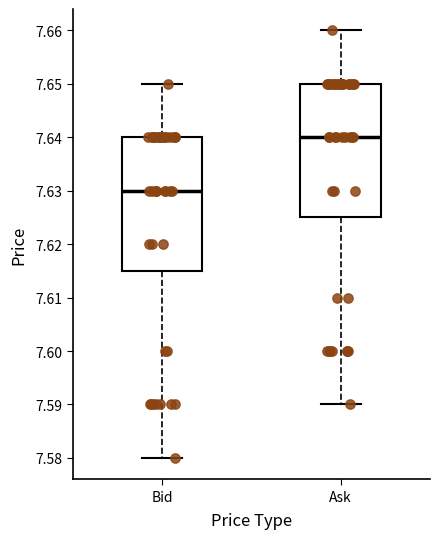

Where does the median line of the box for Bid sit on the y-axis? The values are not printed on the chart, so give them approximately, as read against the axis.

7.630